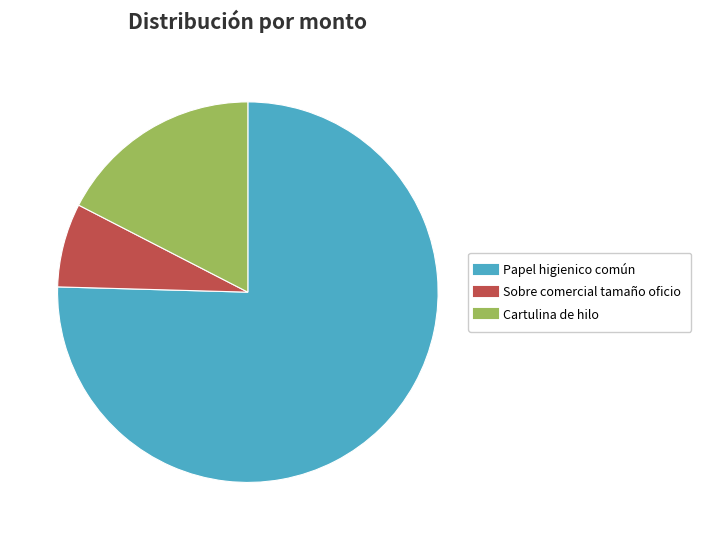

True or false: Sobre comercial tamaño oficio accounts for 7% of the total.

True